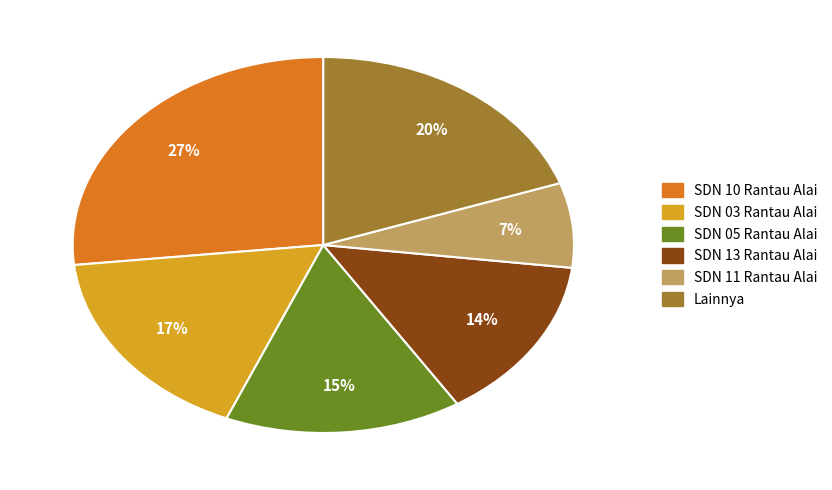

How many segments does this pie chart have?

6